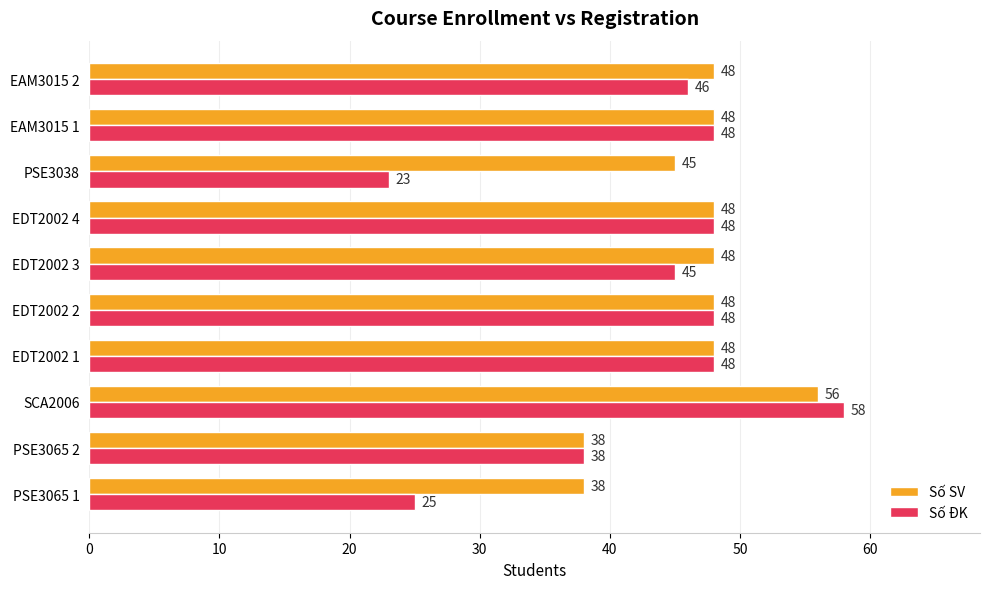

At which label does Số ĐK reach its minimum?

PSE3038